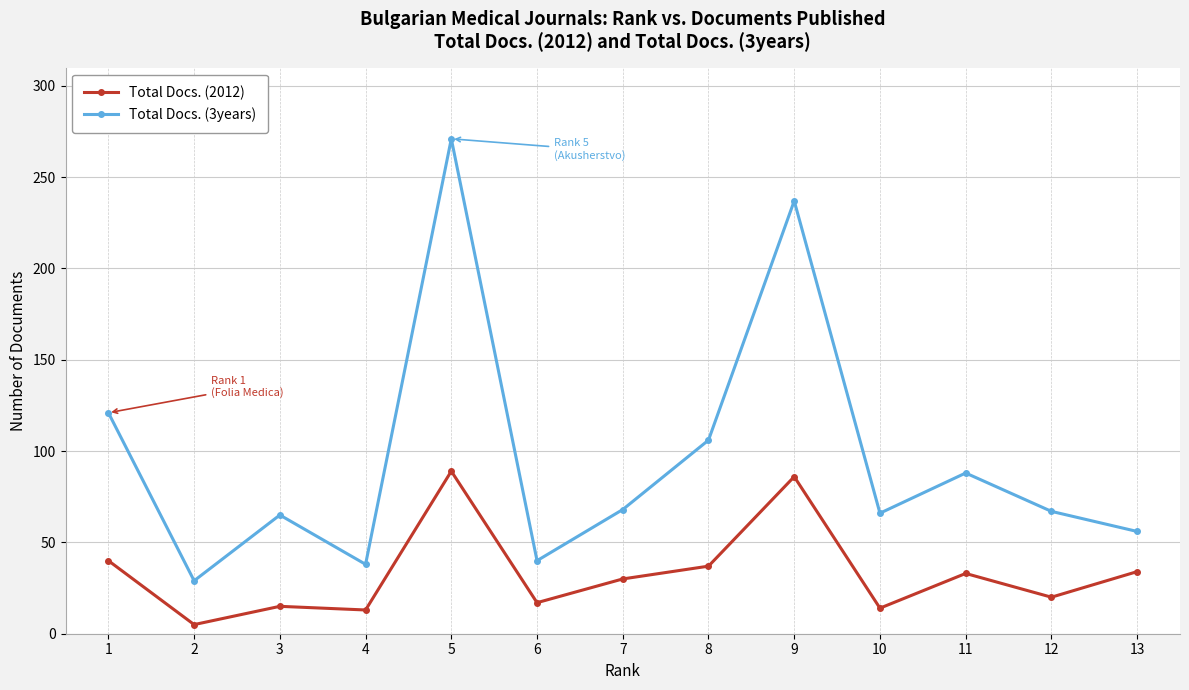

What is the difference between the Total Docs. (3years) values at 10 and 1?

55